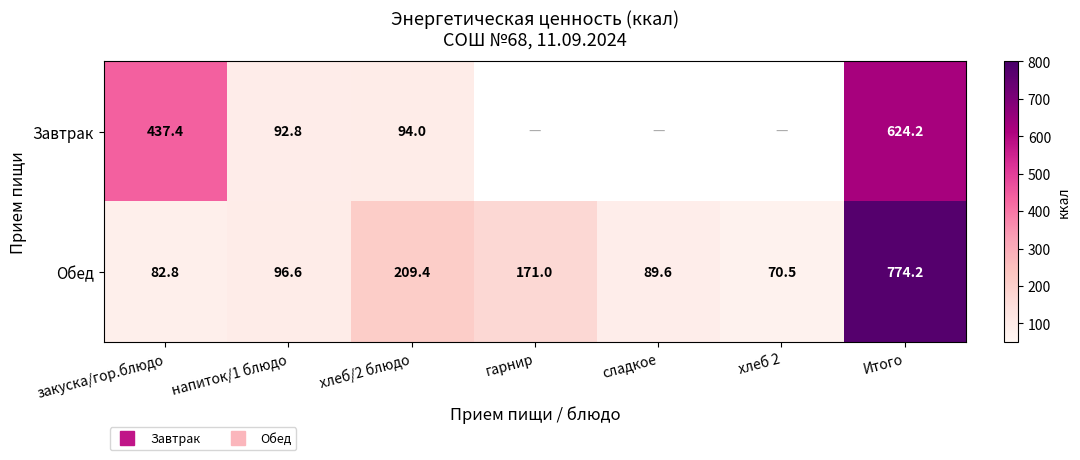

Between гарнир and закуска/гор.блюдо, which is larger?

закуска/гор.блюдо